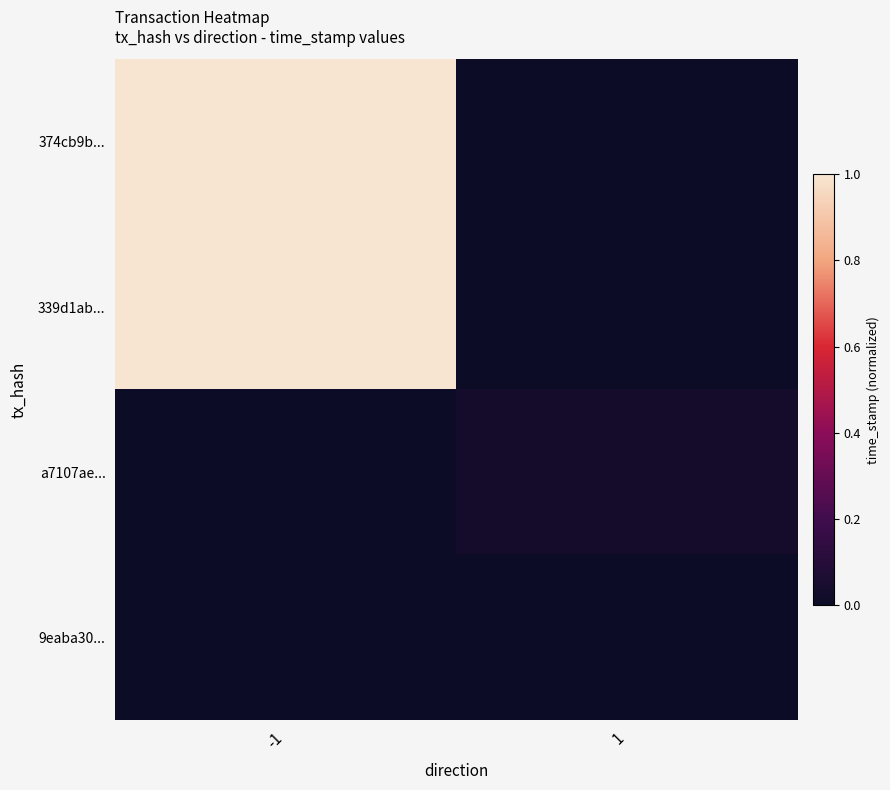

At 1, list the series in order from smallest to largest.

374cb9b..., 339d1ab..., 9eaba30..., a7107ae...